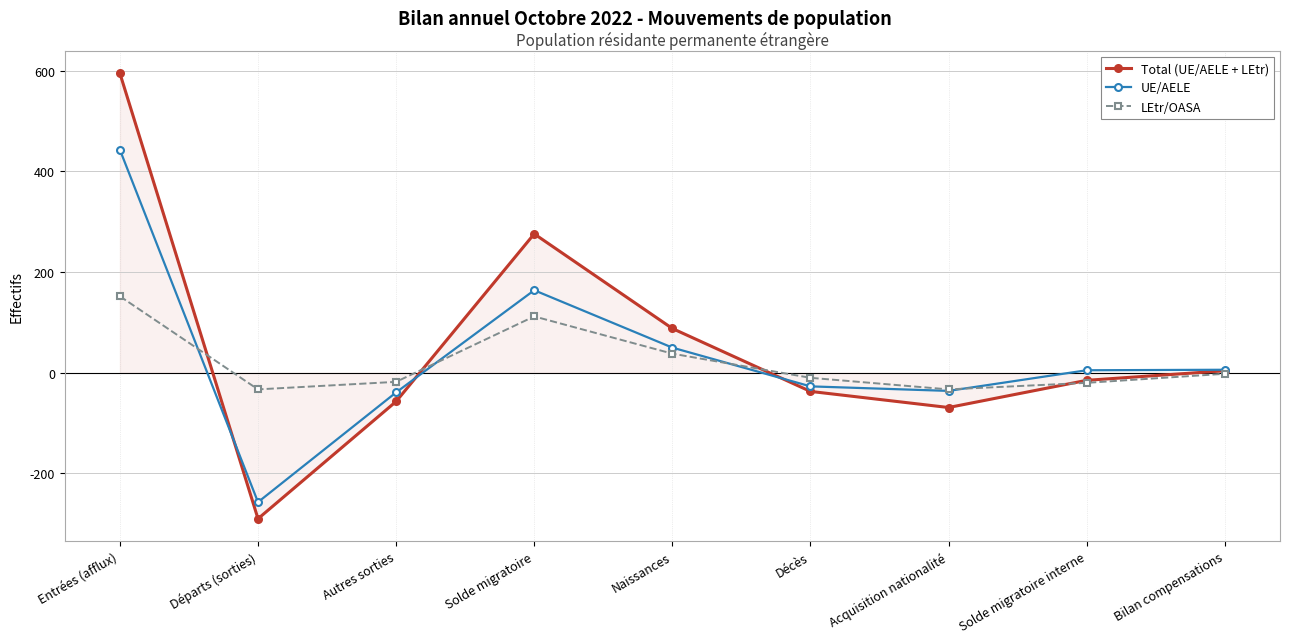

At which category is the sum across all series the highest?

Entrées (afflux)